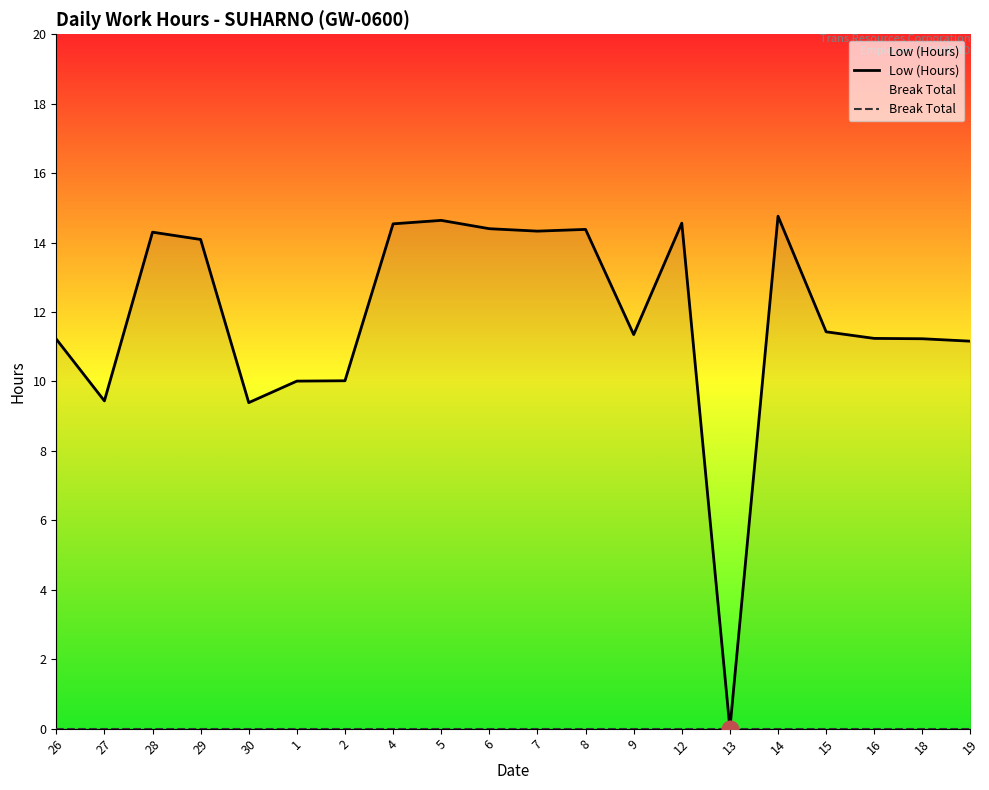

What is the spread (max minus min) of values at 26?

11.2